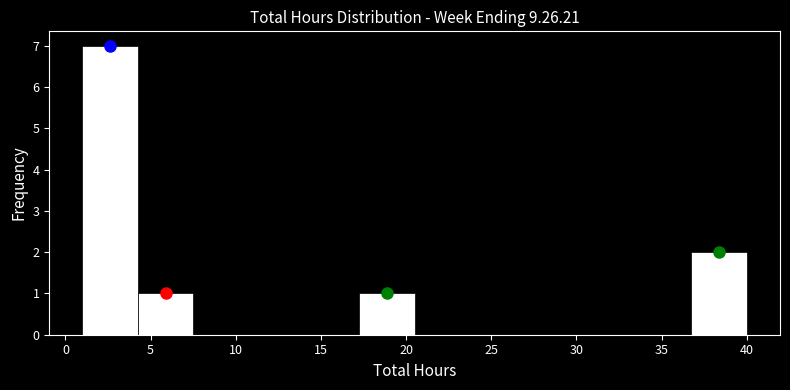

How tall is the bar that spans 36.75 to 40.00 on the x-axis? Neither the bar edges nor the heights are printed on the chart, so give them approximately, as read against the axes.

2